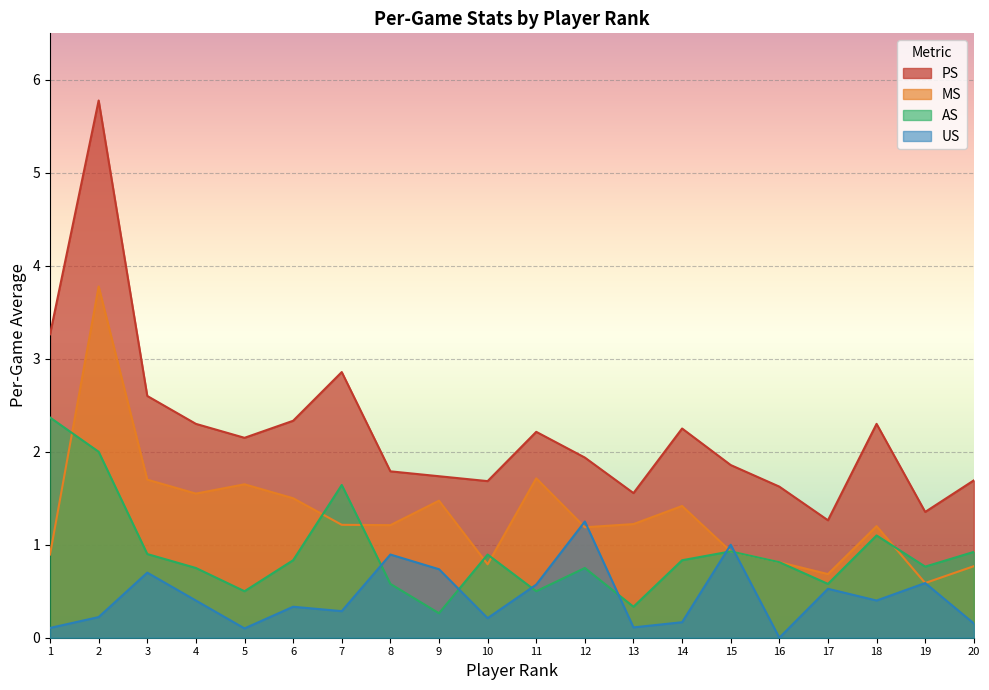

What is the value of the AS point at the 4th from the left?

0.8